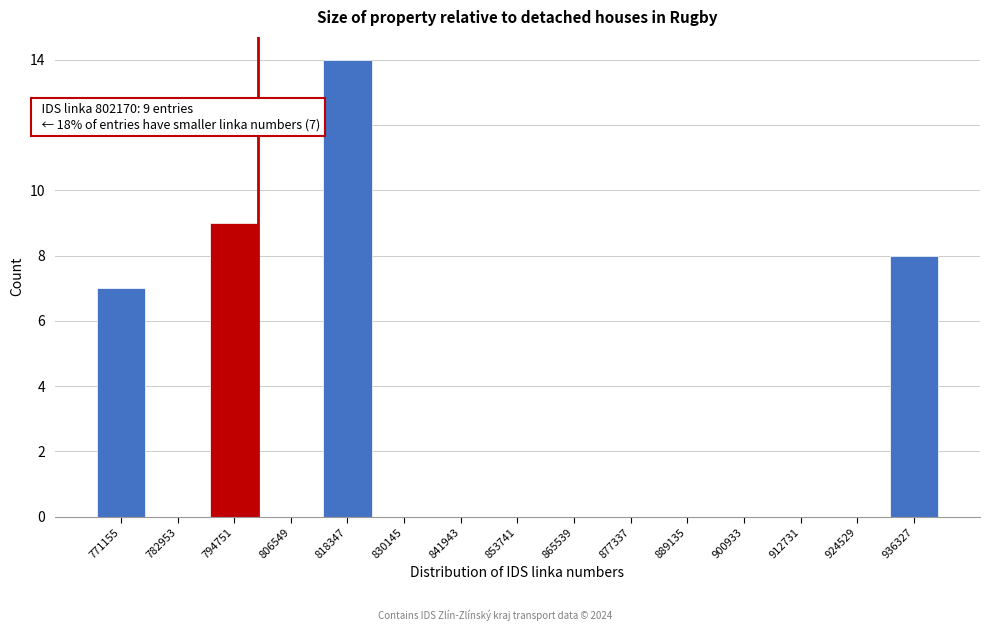

Reading left to right, transcribe all the data shown in this chart.

771155=7	782953=0	794751=9	806549=0	818347=14	830145=0	841943=0	853741=0	865539=0	877337=0	889135=0	900933=0	912731=0	924529=0	936327=8